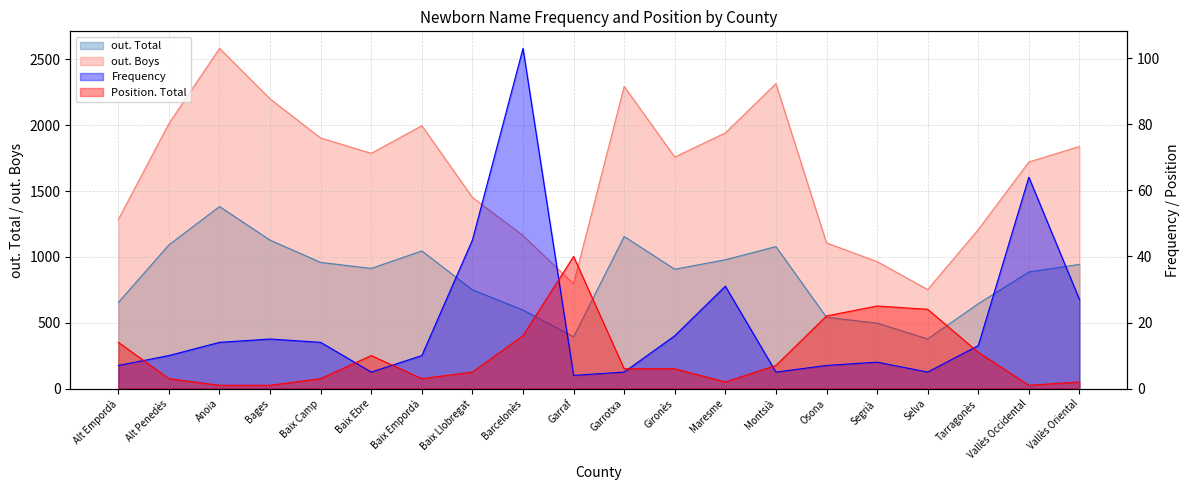

Reading right to left, what are all the values shown in this chart?

out. Total: 943	885	644	377	497	541	1078	978	906	1155	393	596	750	1045	912	958	1127	1382	1091	654
out. Boys: 1838	1720	1207	752	964	1106	2315	1941	1758	2294	795	1162	1451	1996	1786	1902	2199	2583	2012	1284
Frequency: 27	64	13	5	8	7	5	31	16	5	4	103	45	10	5	14	15	14	10	7
Position. Total: 2	1	11	24	25	22	7	2	6	6	40	16	5	3	10	3	1	1	3	14